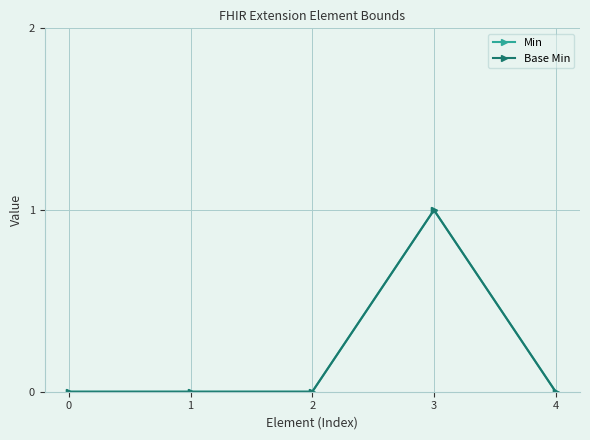

Reading left to right, what are all the values shown in this chart?

Min: 0	0	0	1	0
Base Min: 0	0	0	1	0